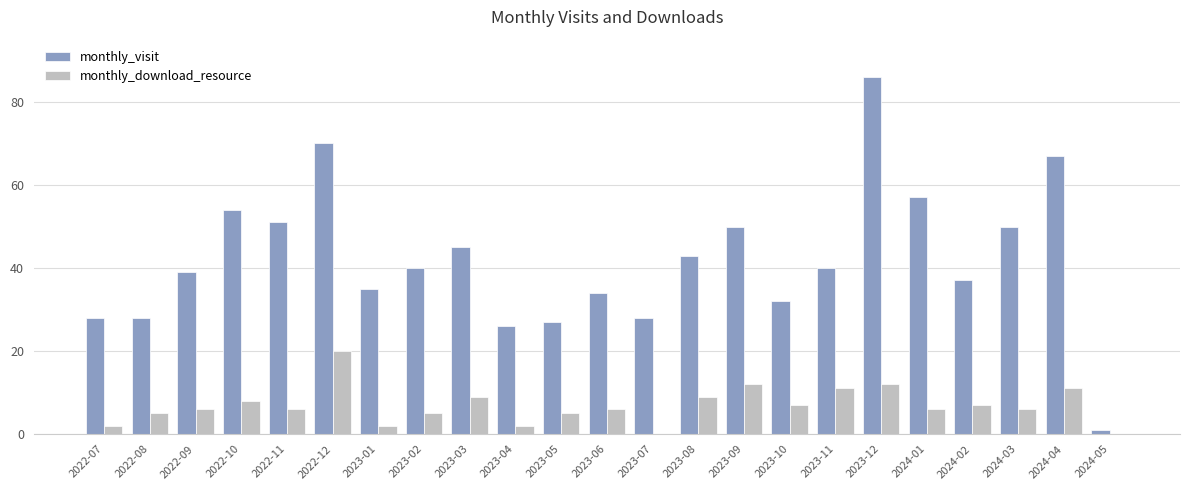

Are the bars horizontal?

No